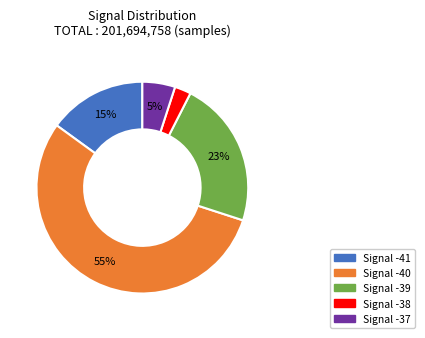

Does any single category account for the majority?

Yes